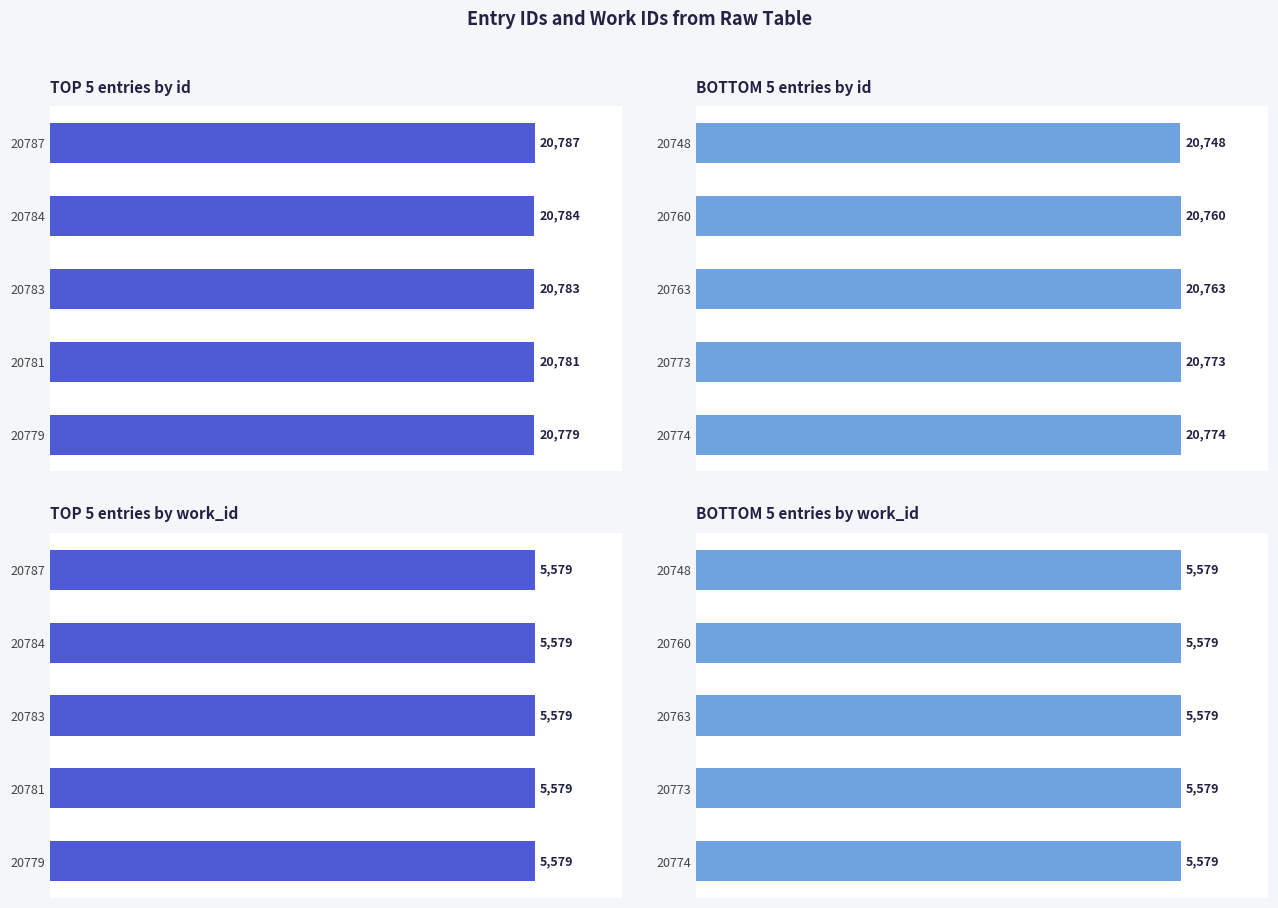

Is it true that TOP 5 entries by work_id equals 0.8 at 2?

False